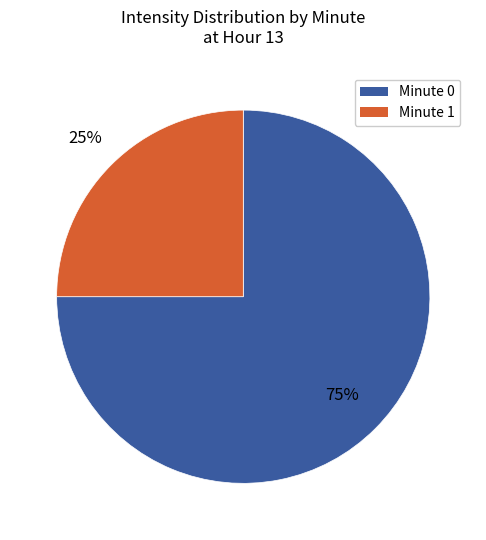

To the nearest percent, what is the difference between the largest and smallest slice percentages?

50%